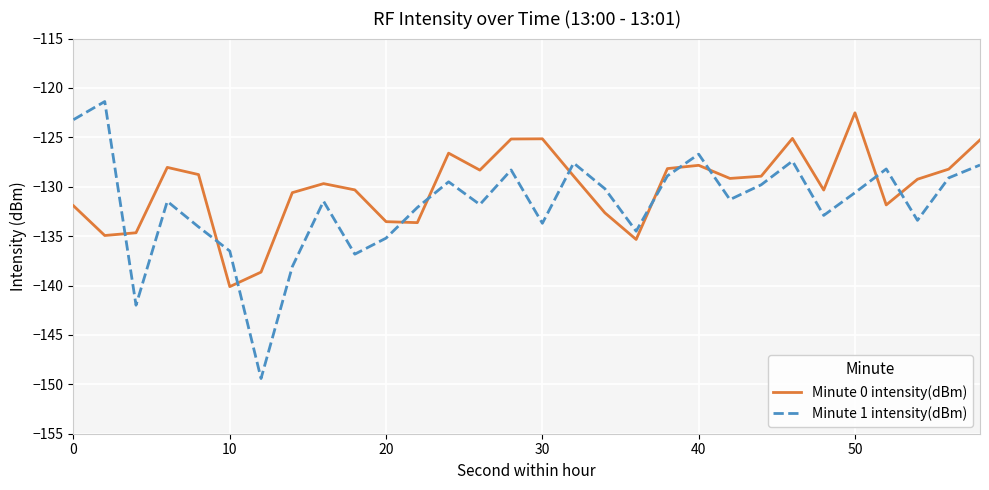

What is the average value of the Minute 1 intensity(dBm) series?

-131.8